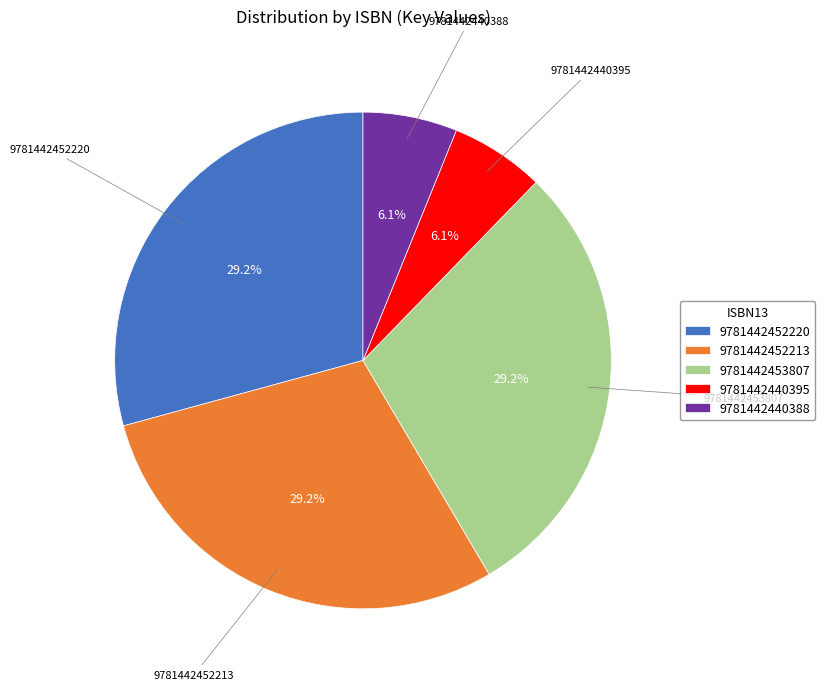

Does 9781442440388 represent more than half of the total?

No